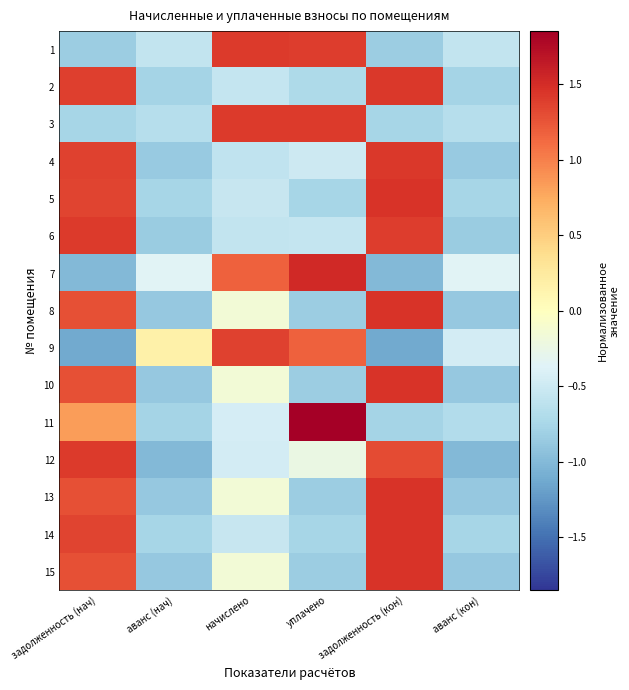

How many distinct data groups are displayed?

15